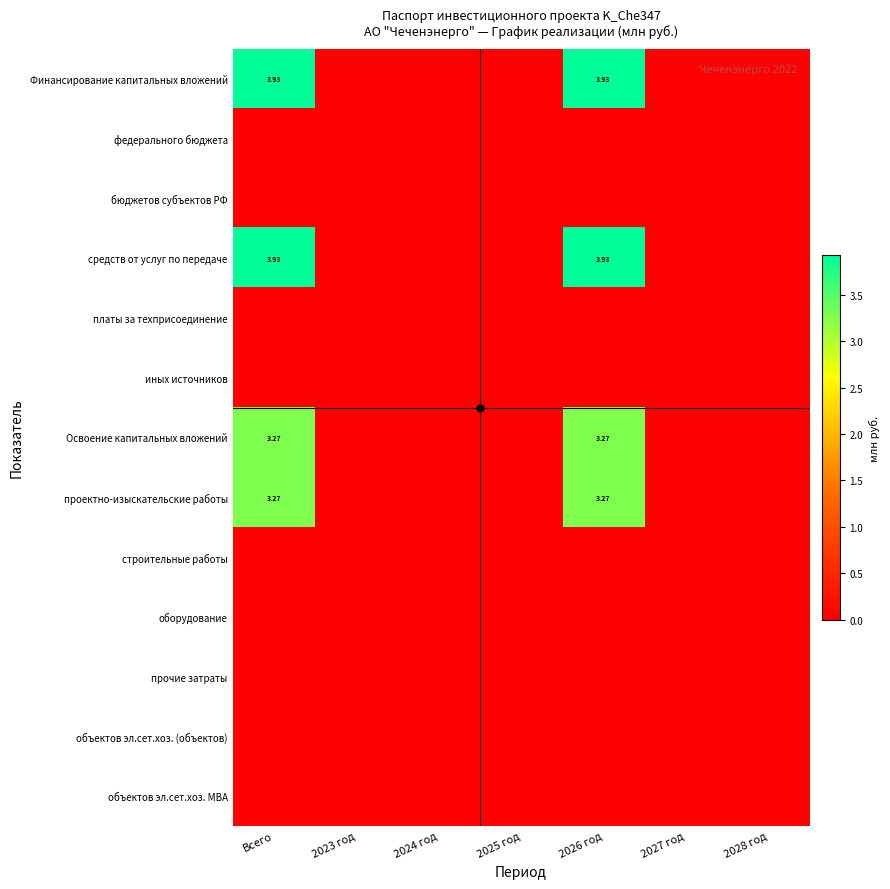

Which category has the lowest value in the Освоение капитальных вложений series?

2023 год